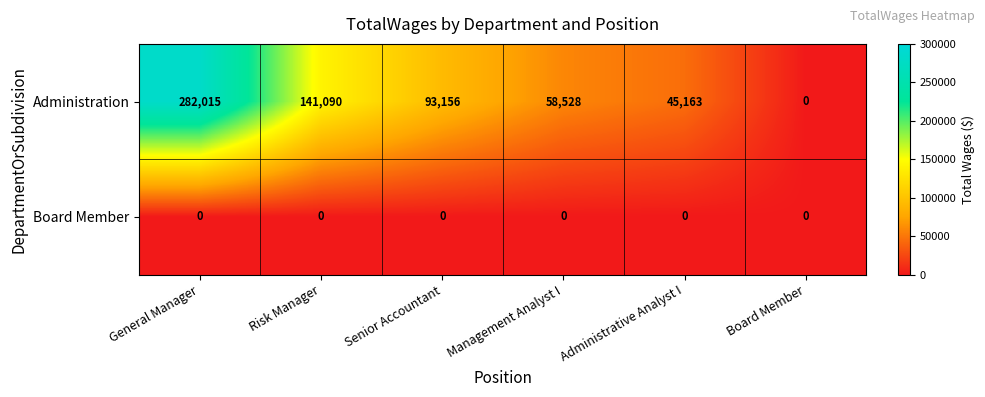

List the labels in order of Administration value, smallest first.

Board Member, Administrative Analyst I, Management Analyst I, Senior Accountant, Risk Manager, General Manager